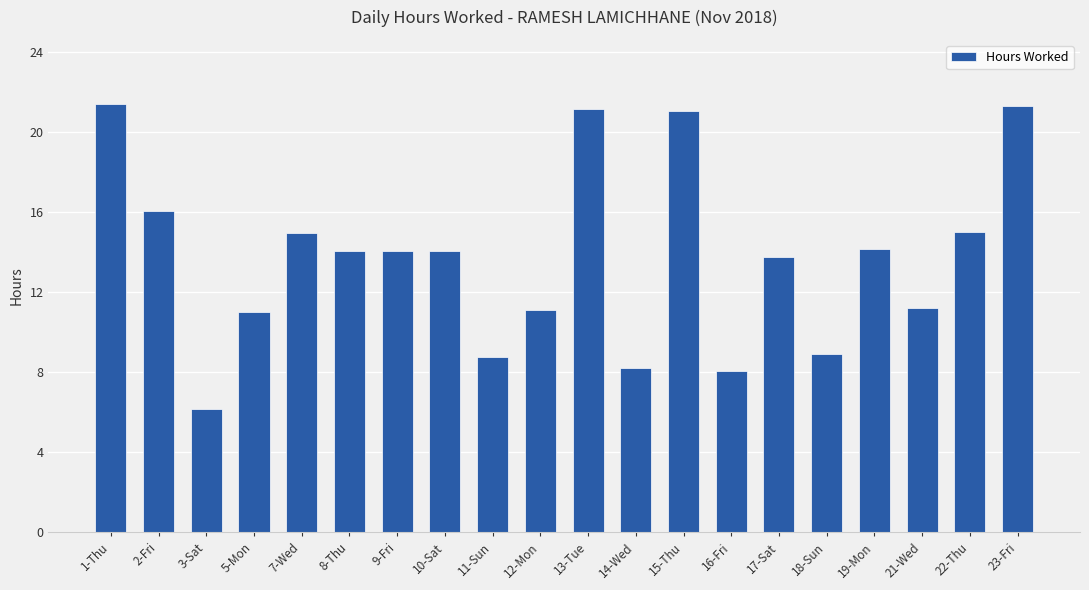

What is the maximum value shown in the chart?

21.4